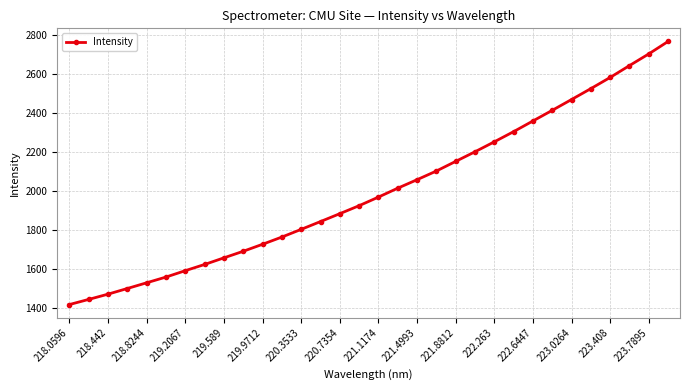

Does the chart have visible grid lines?

Yes